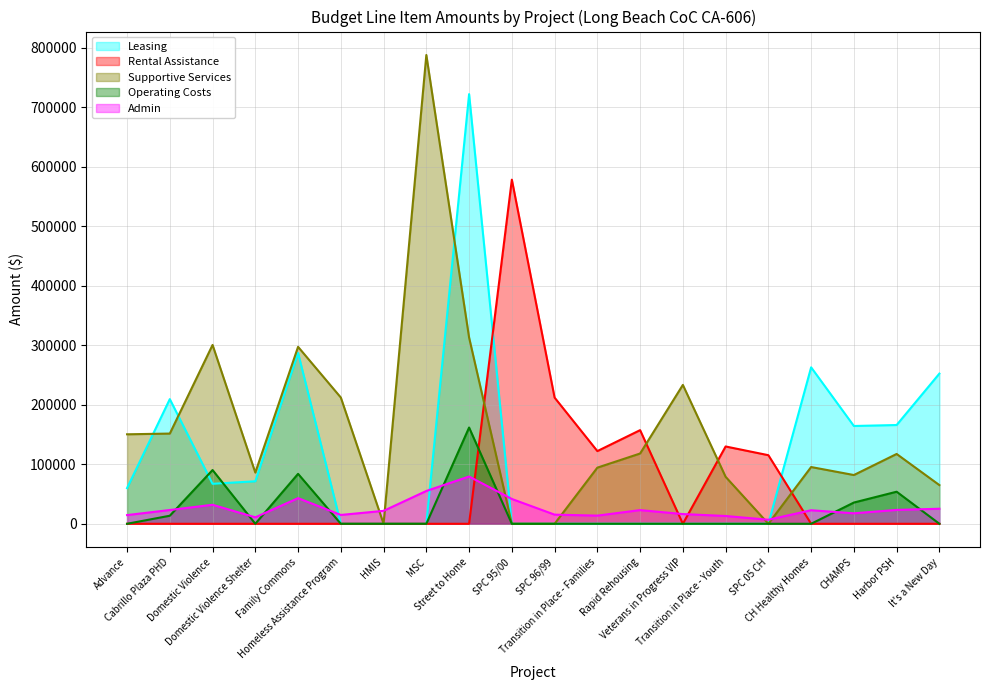

The Leasing series shows 165932 at Harbor PSH. True or false?

True